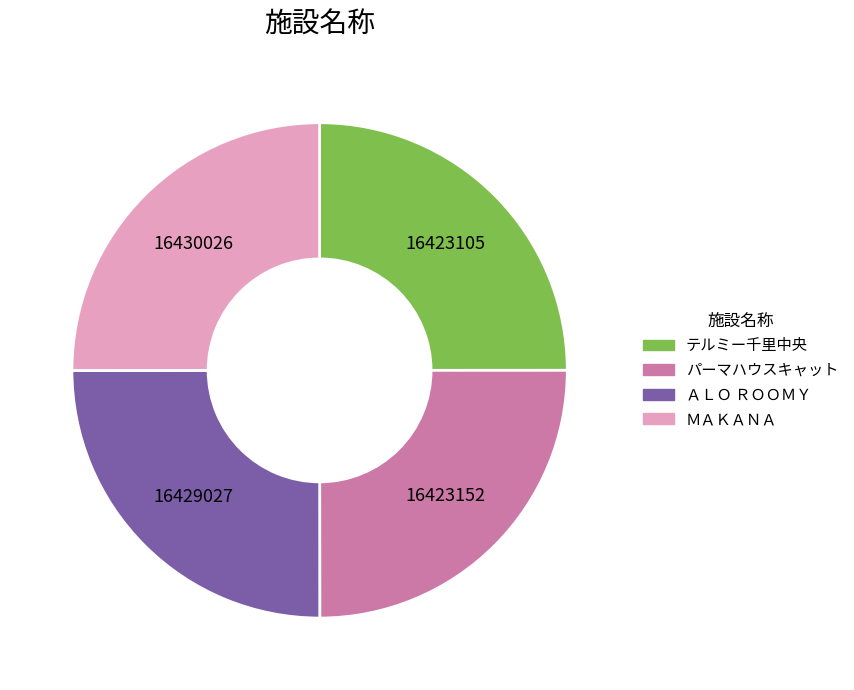

True or false: ＭＡＫＡＮＡ accounts for 11% of the total.

False